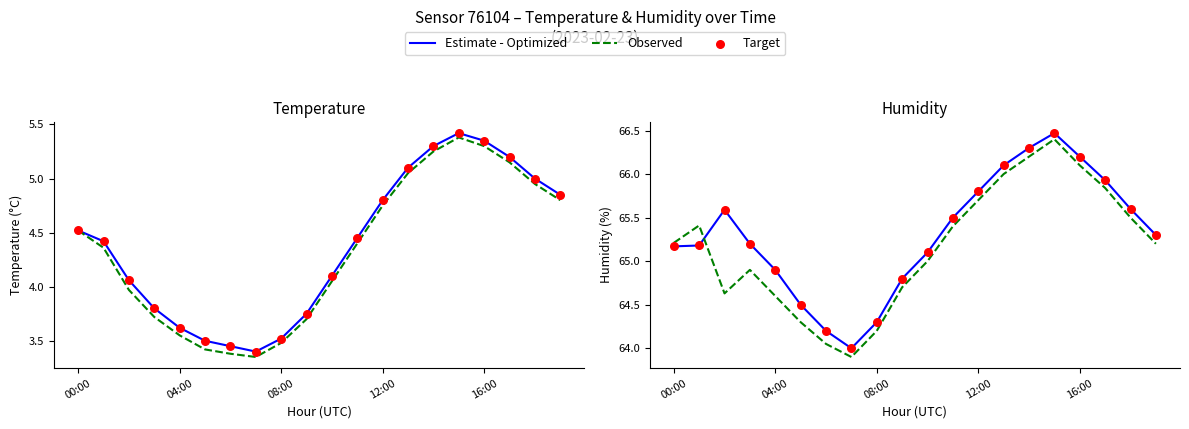

What is the total value across all series at 12:00?

197.3